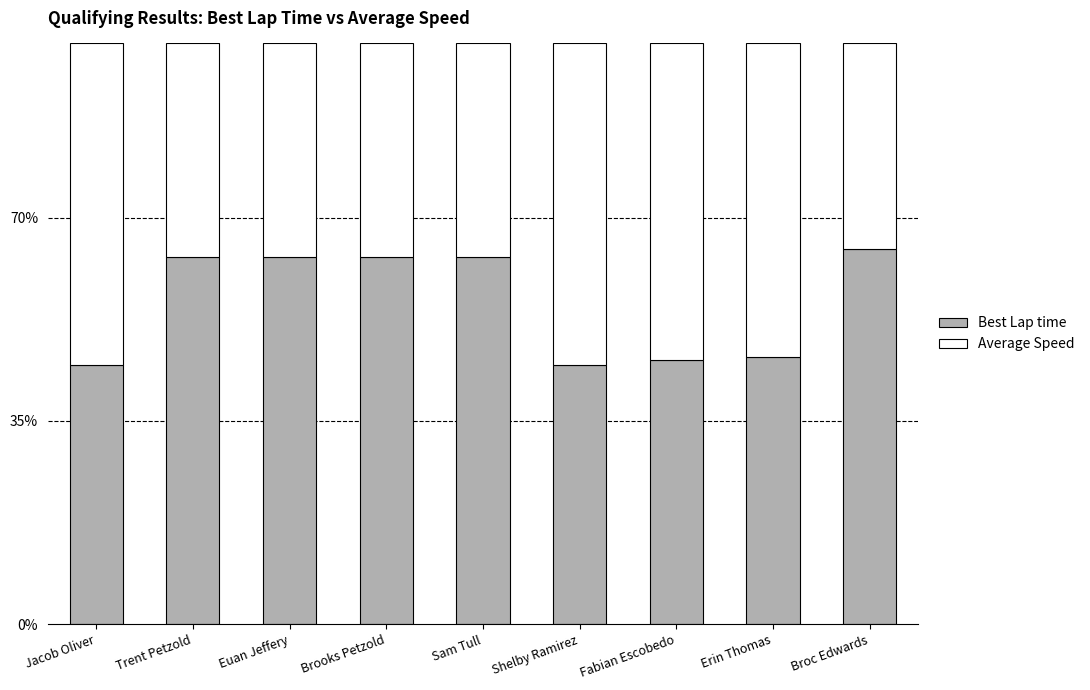

What is the difference between the second highest and minimum values in the Best Lap time series?

18.7